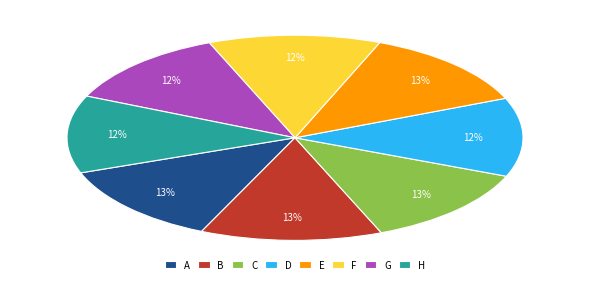

True or false: H accounts for 12% of the total.

True